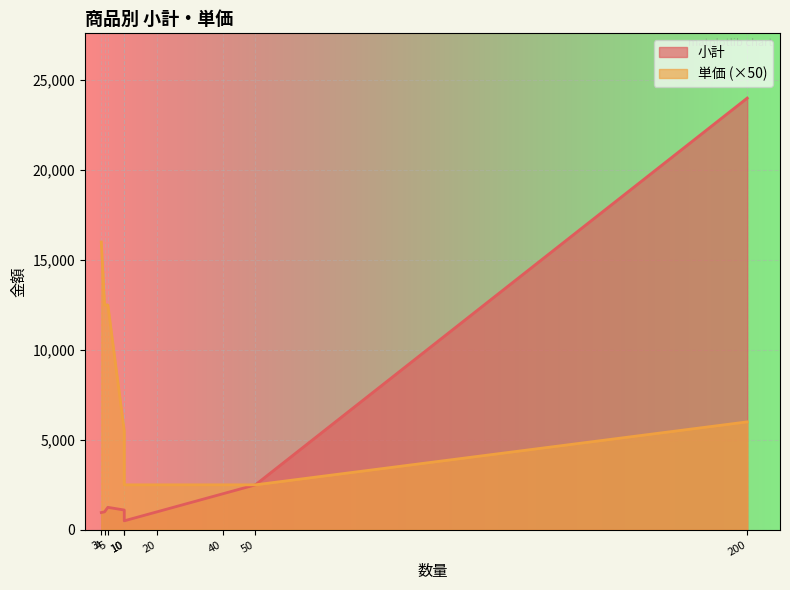

Count the number of categories in the chart.

9